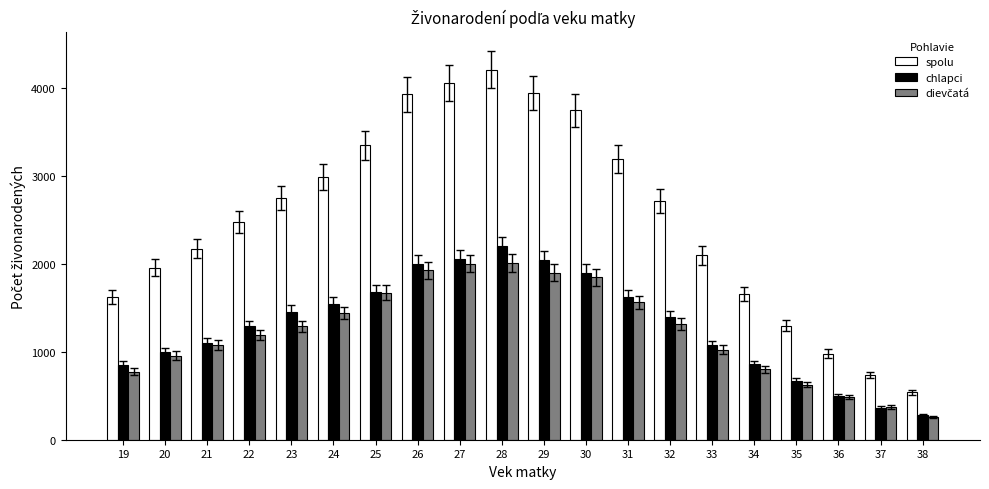

At which label is chlapci closest to 1237?

22